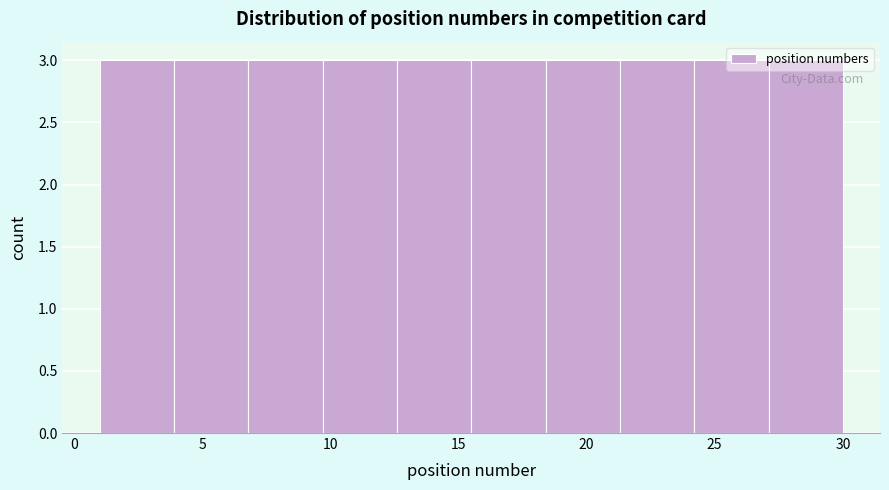

What is the height of the bar covering 15.5 to 18.4 on the x-axis? Neither the bar edges nor the heights are printed on the chart, so give them approximately, as read against the axes.

3